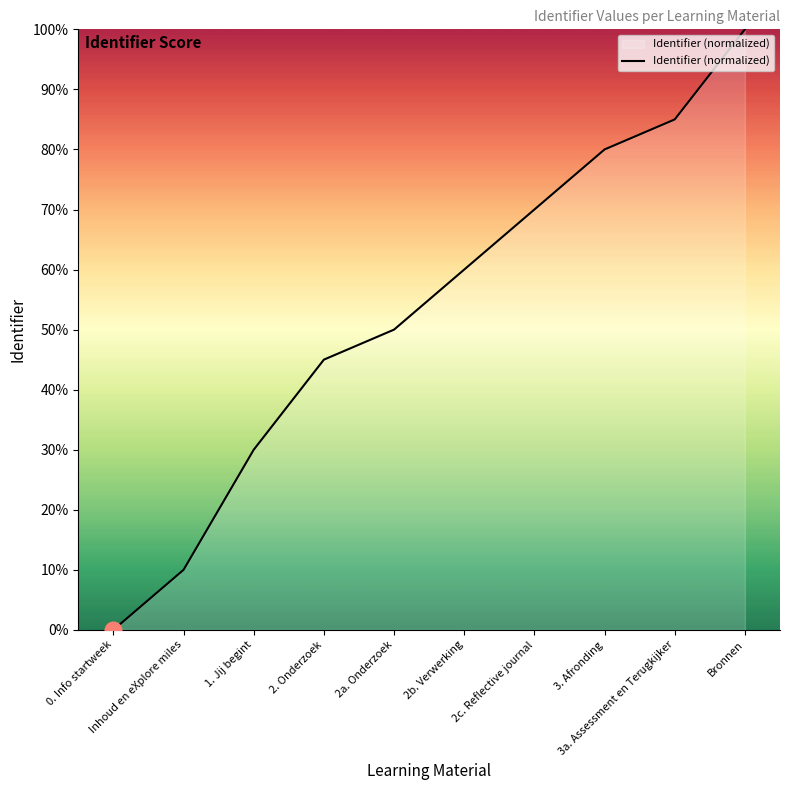

What is the difference between the second highest and second lowest values?

75